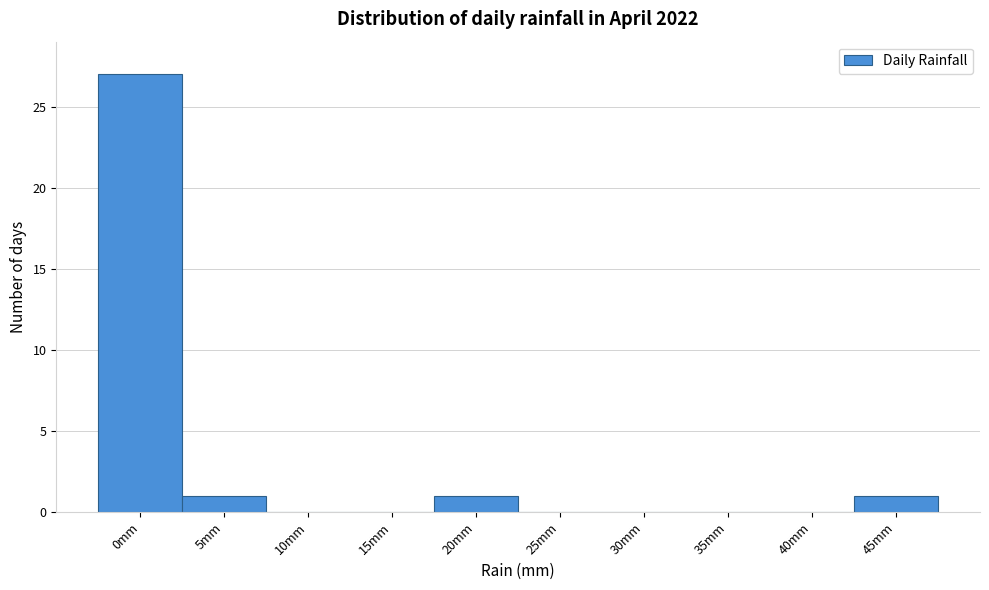

Reading left to right, extract all data points from this chart.

0mm=27	5mm=1	10mm=0	15mm=0	20mm=1	25mm=0	30mm=0	35mm=0	40mm=0	45mm=1